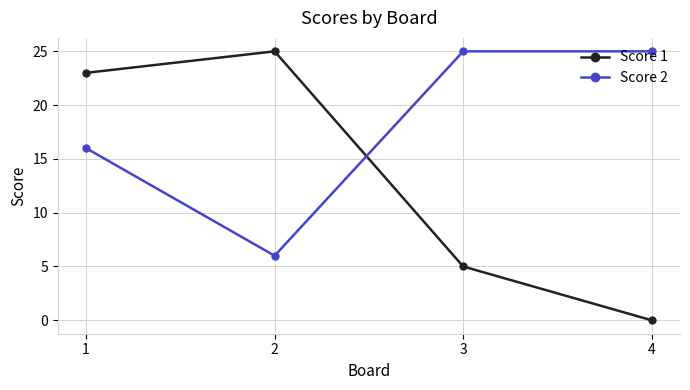

Reading left to right, list all the values displayed in this chart.

Score 1: 1=23	2=25	3=5	4=0
Score 2: 1=16	2=6	3=25	4=25